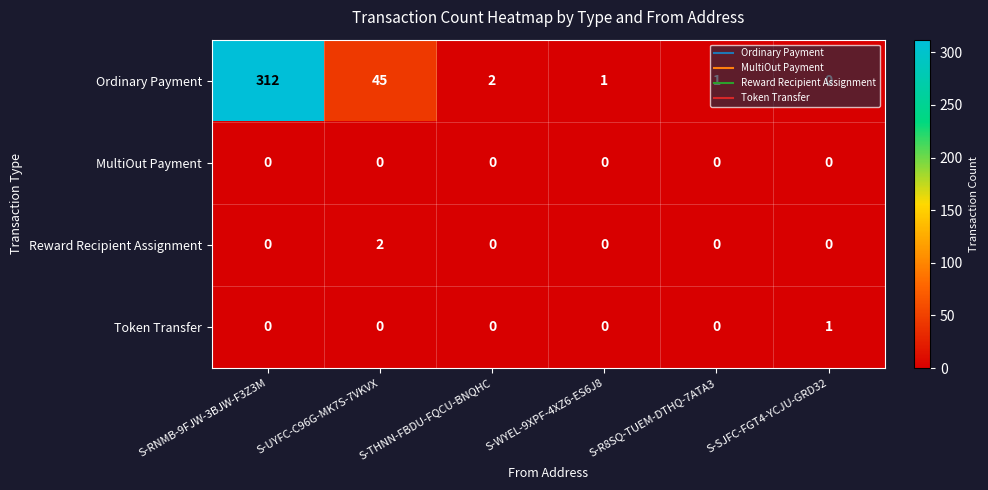

Is it true that Ordinary Payment equals 1 at S-WYEL-9XPF-4XZ6-ES6J8?

True